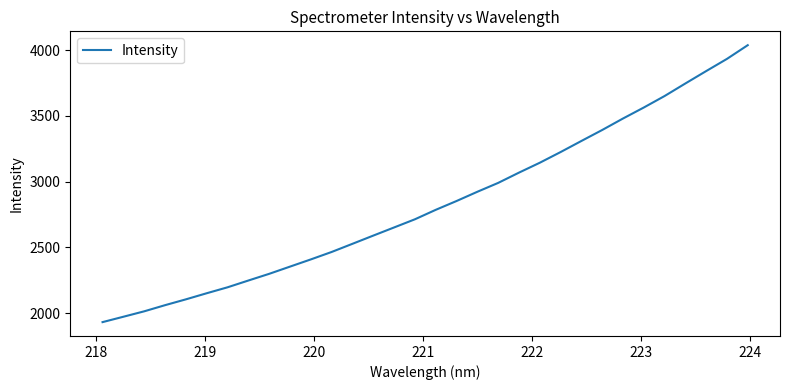

What is the sum of all values?

90625.0